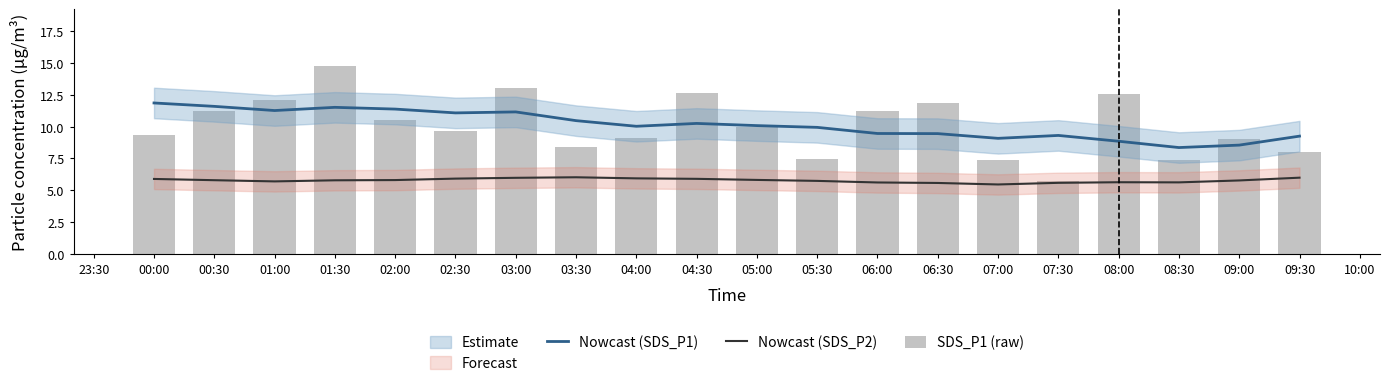

What is the difference between the maximum and minimum values in the SDS_P1 (raw) series?

9.1